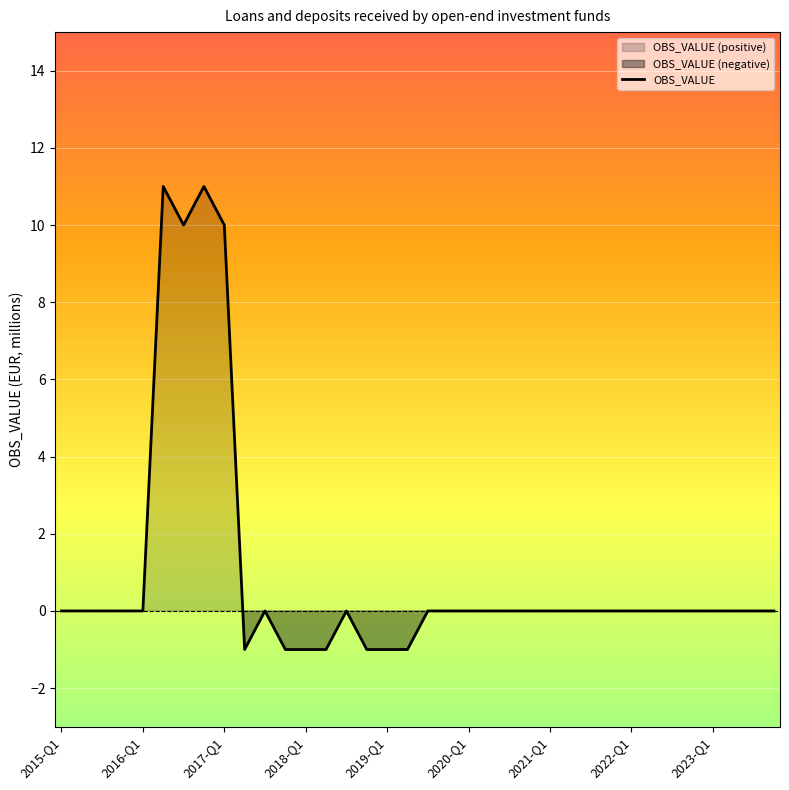

The value of OBS_VALUE at 2021-Q1 is -7. True or false?

False